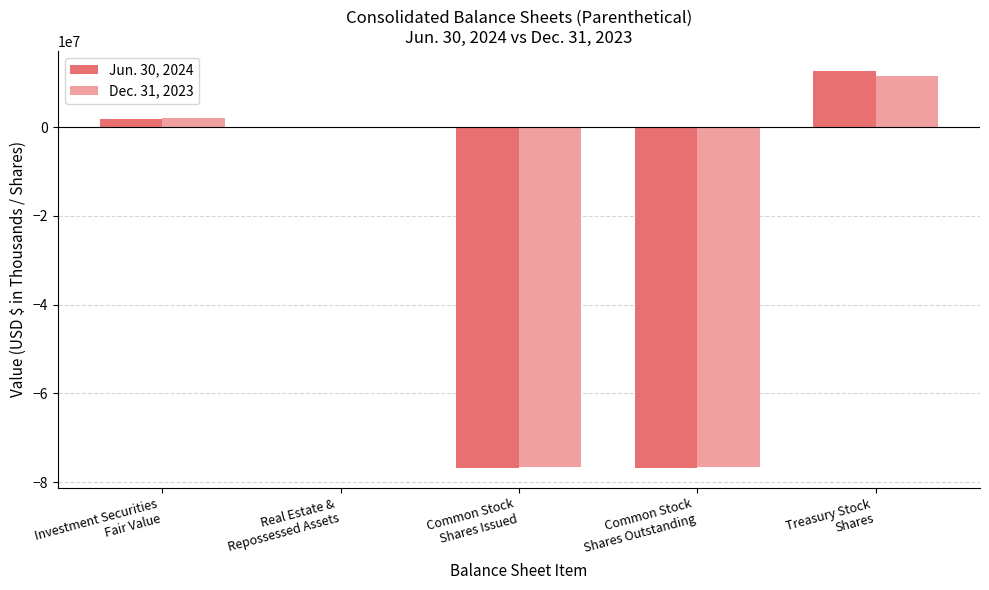

How many data points in Dec. 31, 2023 are above -5355?

2